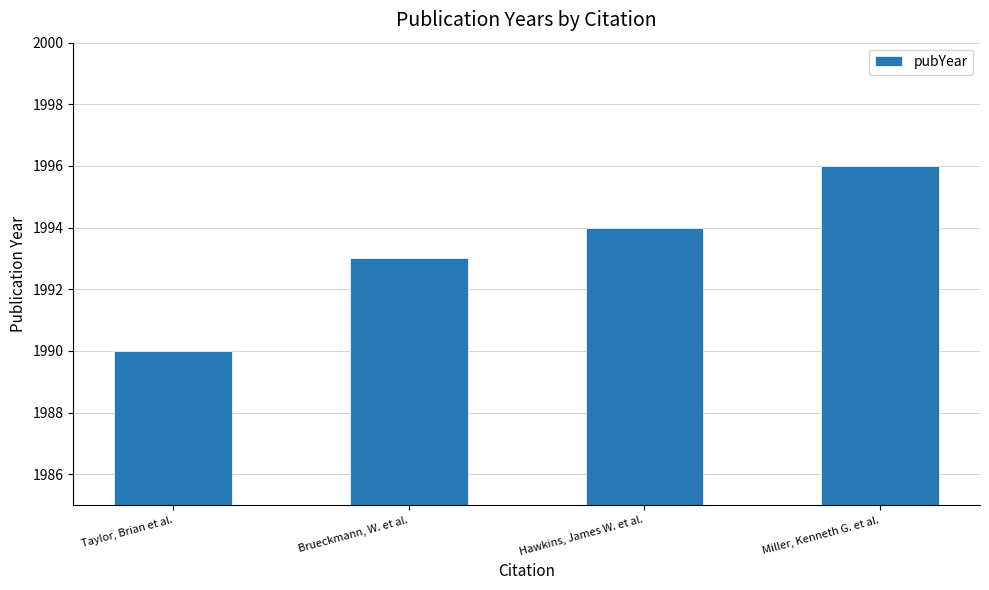

What is the label of the 4th bar from the right?

Taylor, Brian et al.